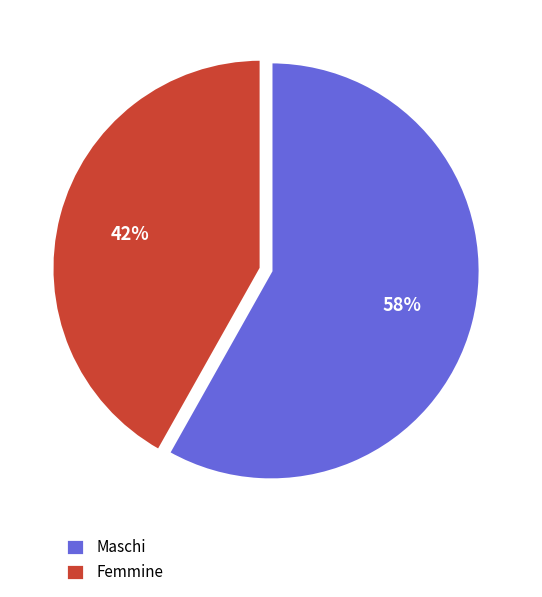

How many segments does this pie chart have?

2